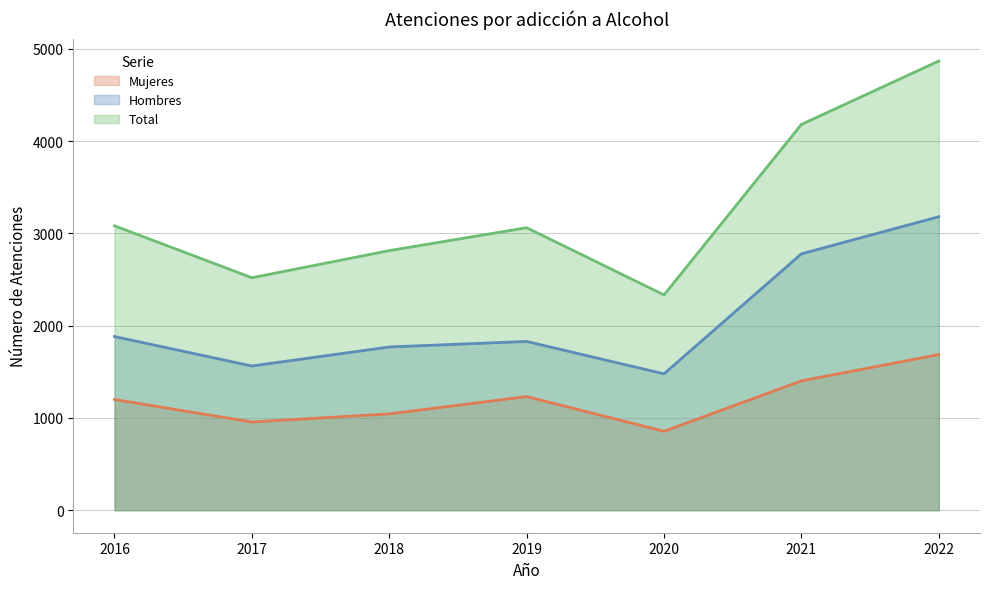

Where is the first local minimum for Total?

2017